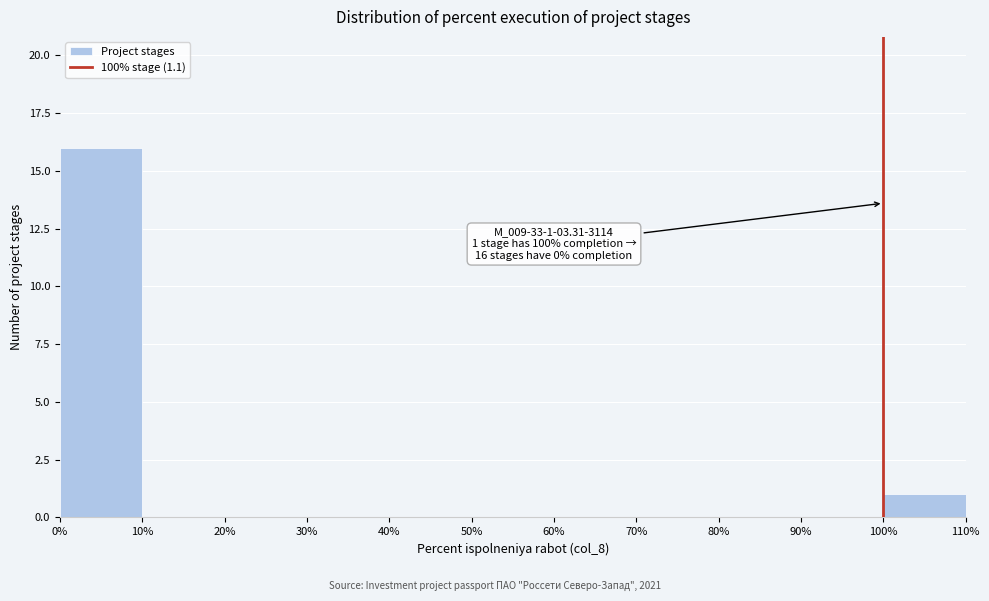

Which range on the x-axis has the tallest bar?

0% to 10%